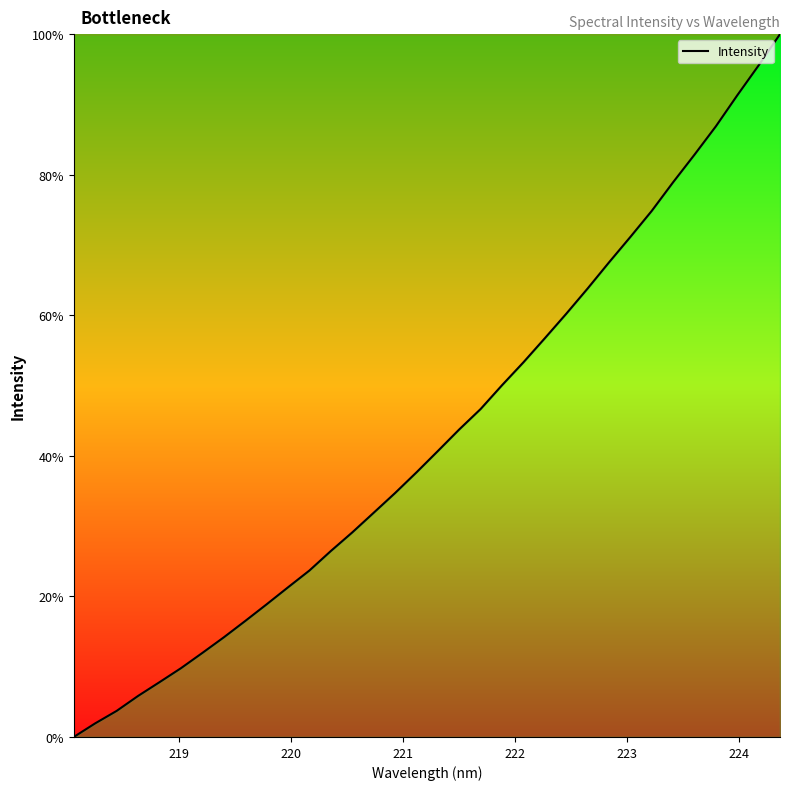

What is the difference between the maximum and minimum values?

100.0